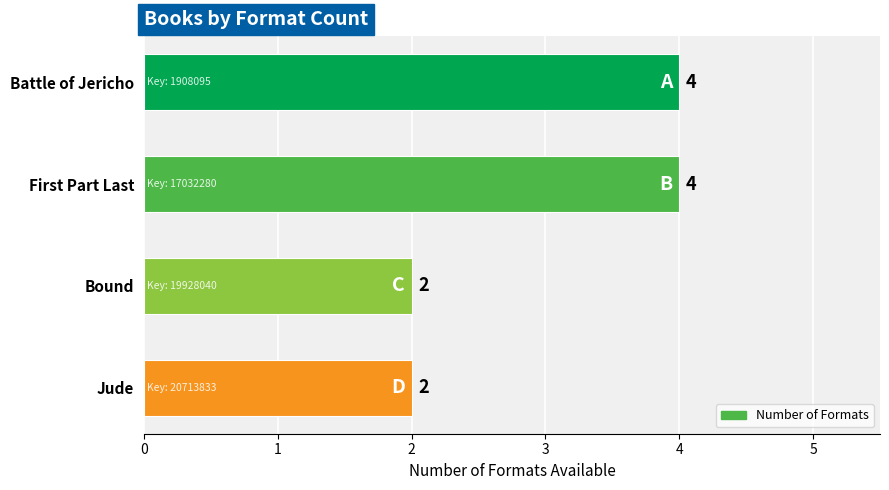

Are the bars horizontal?

Yes